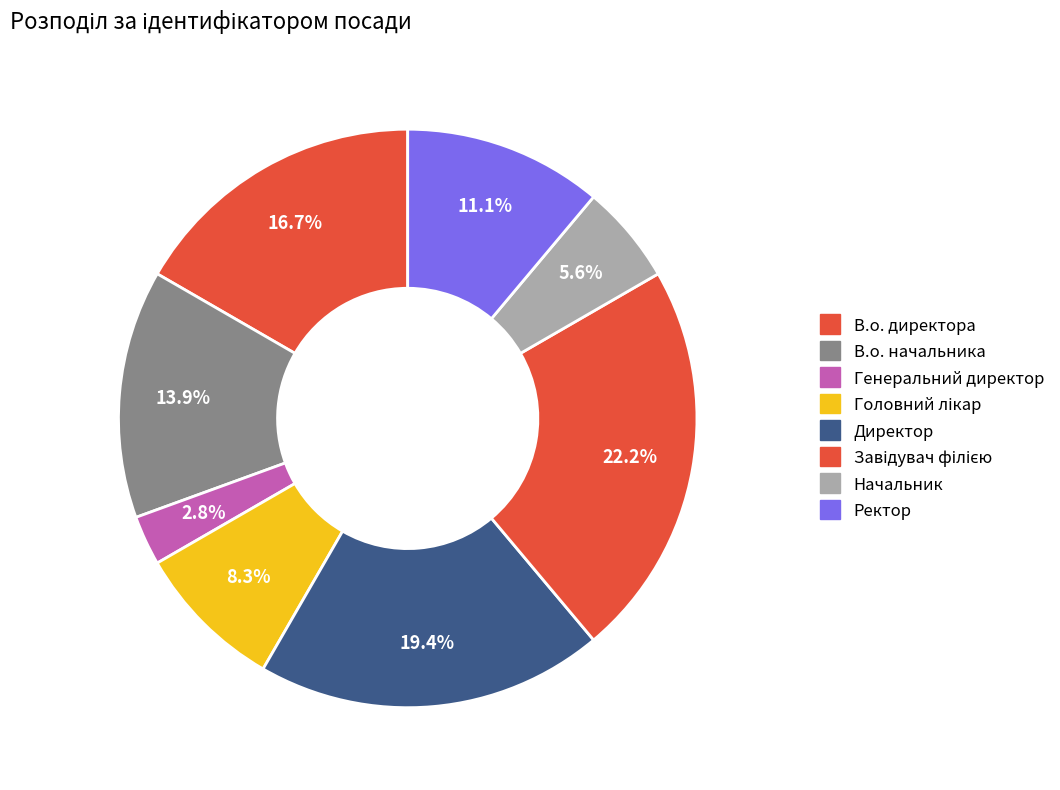

Count the number of slices in the pie.

8